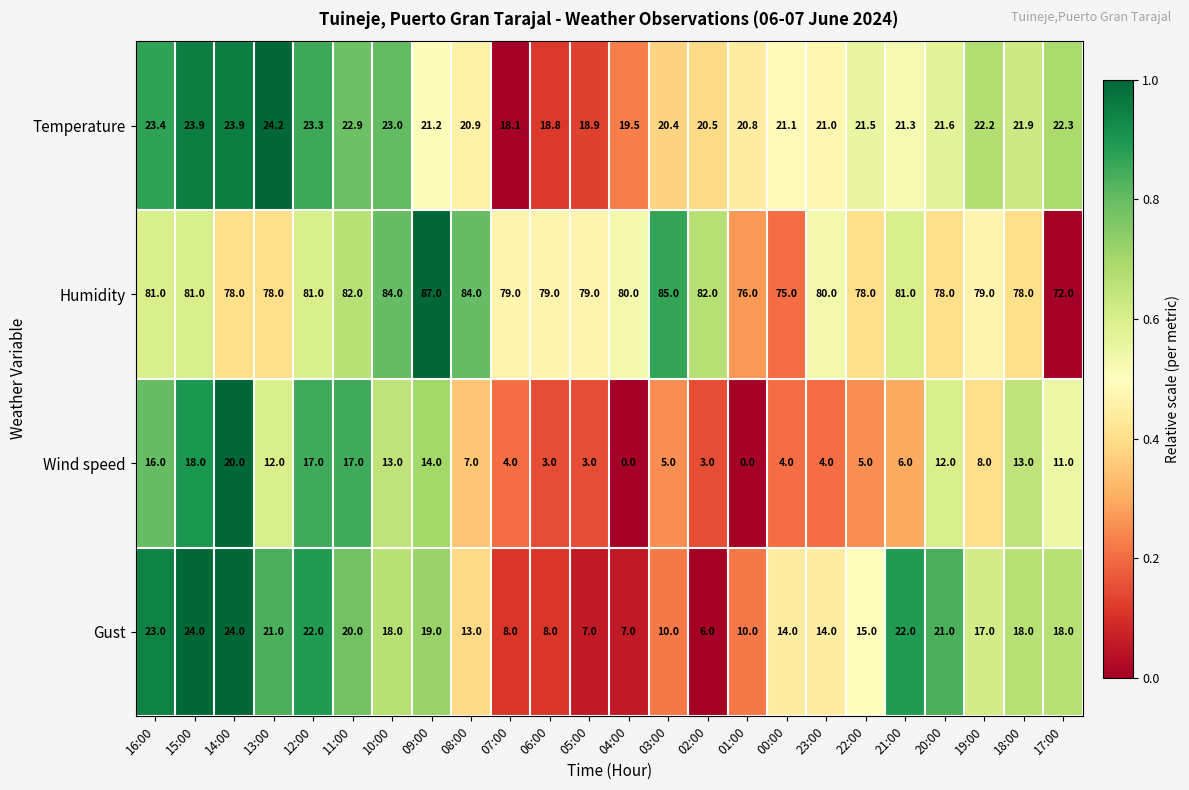

What is the difference between the maximum and minimum values in the Wind speed series?

20.0